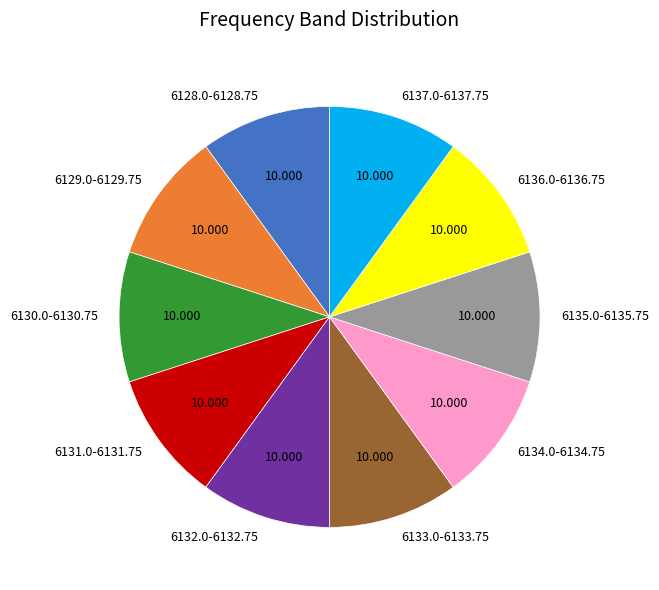

True or false: 6133.0-6133.75 accounts for 10% of the total.

True